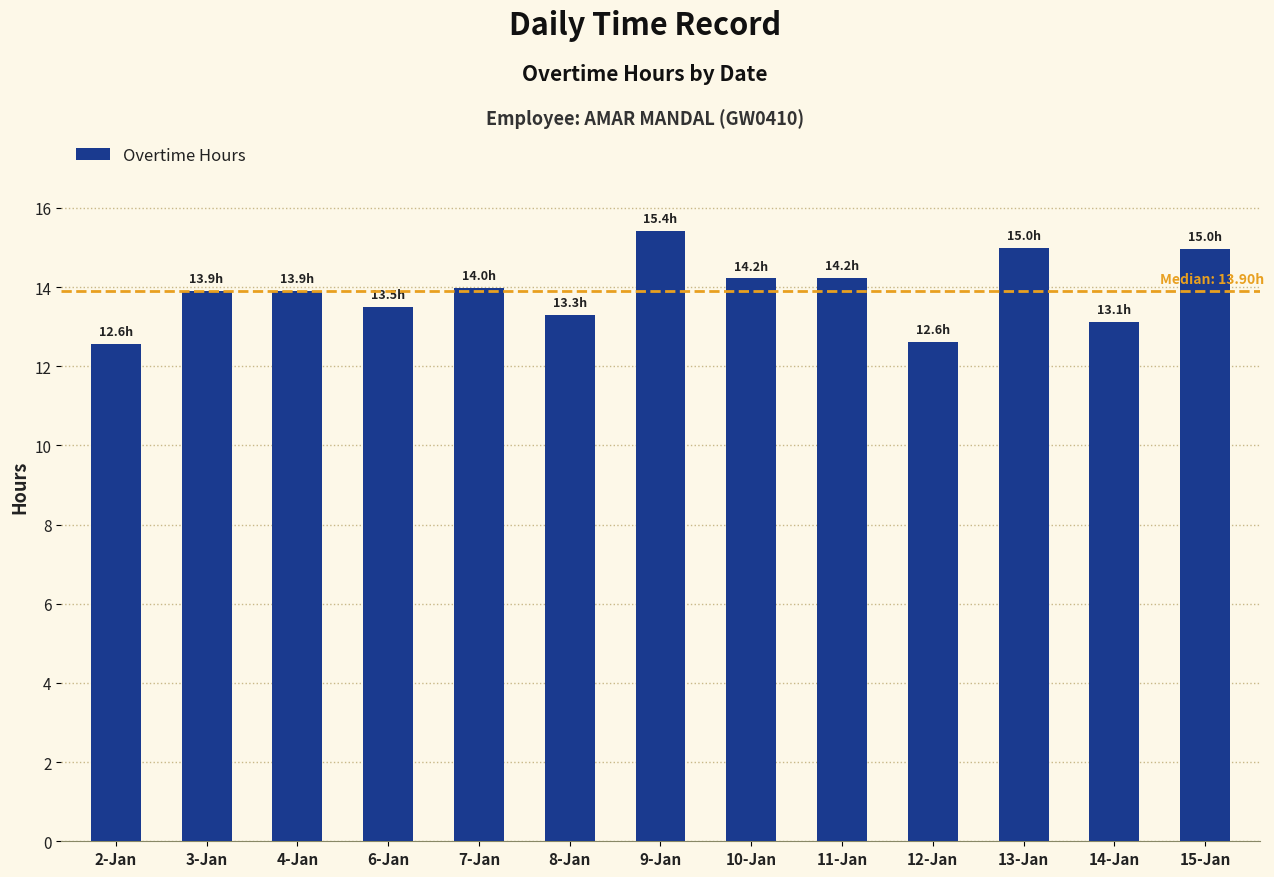

How many bars are there in total?

13